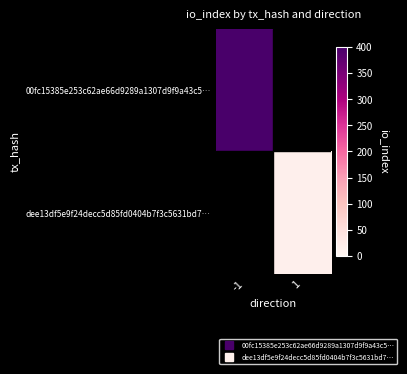

Which has a higher value, -1 or 1?

-1